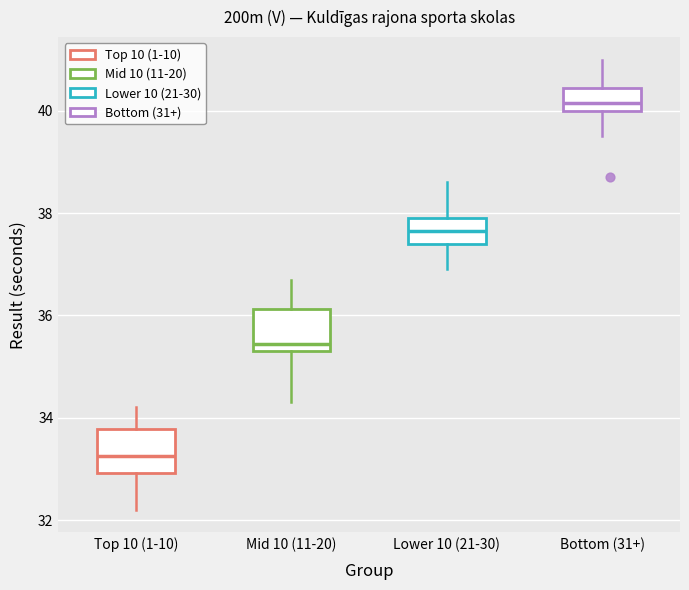

Reading left to right, transcribe this box plot: for each box, give where its median line is, the range the box spans, and where its two whiskers end, as read against the y-axis. The values are not printed on the chart, so give them approximately, as read against the axis.

Top 10 (1-10): median 33.2, box 33.0 to 33.8, whiskers 32.2 to 34.2
Mid 10 (11-20): median 35.4 (just above the box's lower edge), box 35.4 to 36.2, whiskers 34.4 to 36.8
Lower 10 (21-30): median 37.6, box 37.4 to 38.0, whiskers 37.0 to 38.6
Bottom (31+): median 40.2, box 40.0 to 40.4, whiskers 39.6 to 41.0